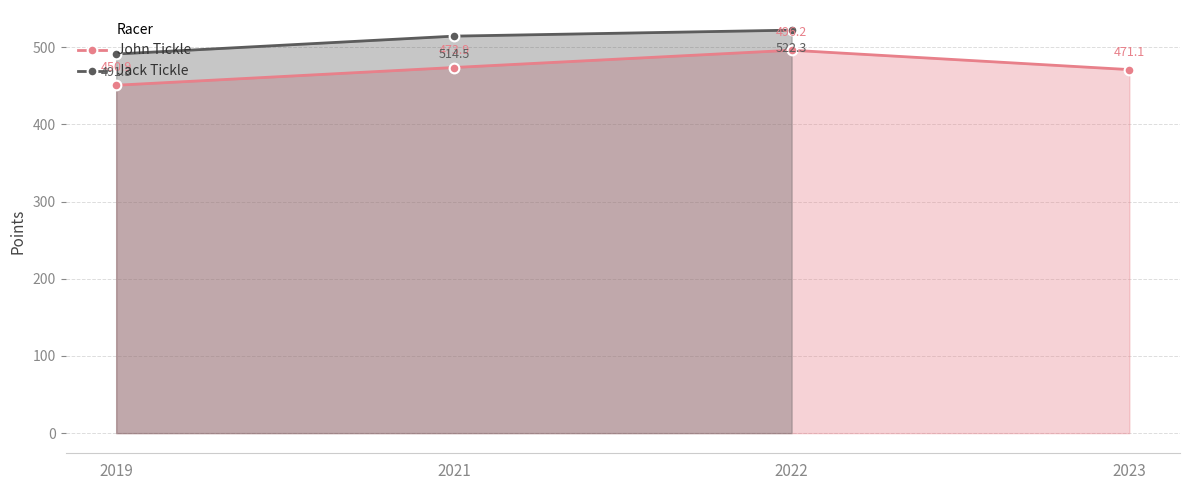

What is the value of the Jack Tickle point at the 3rd from the left?

522.3